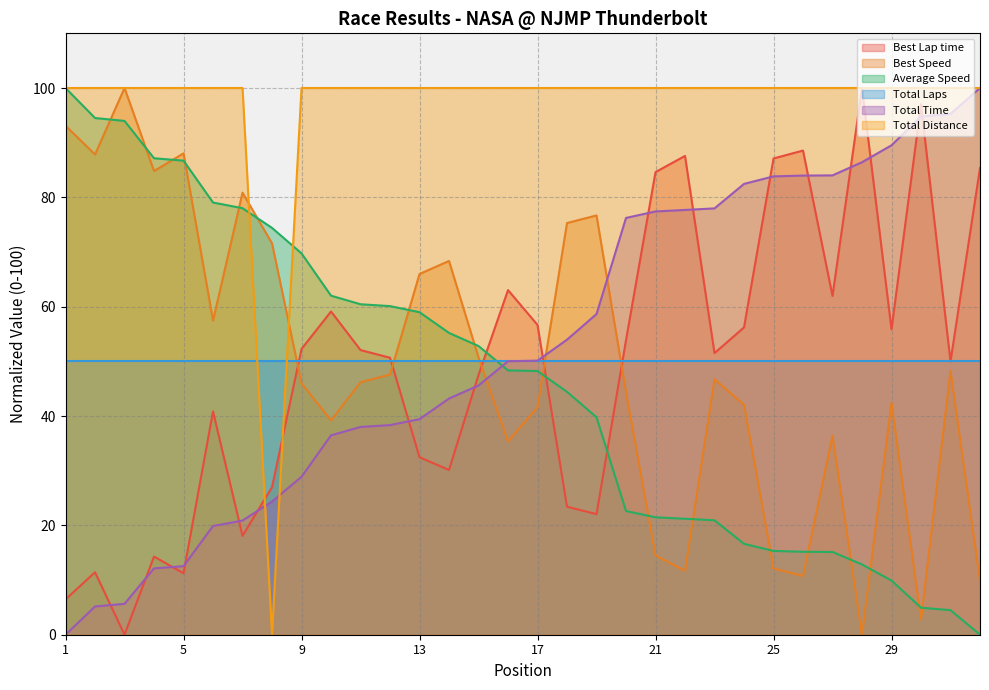

At how many categories does at least one series exceed 40?

32